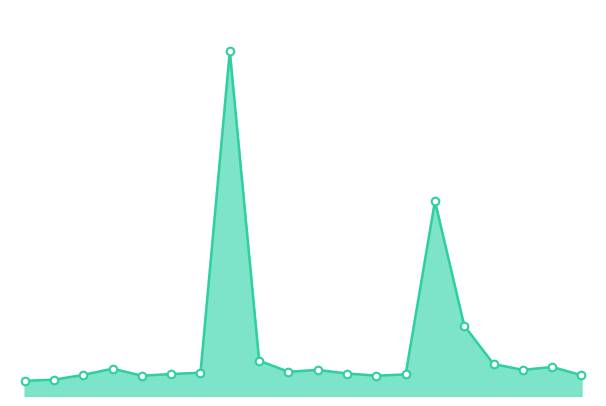

Which series contains the highest Y value?

P1_line